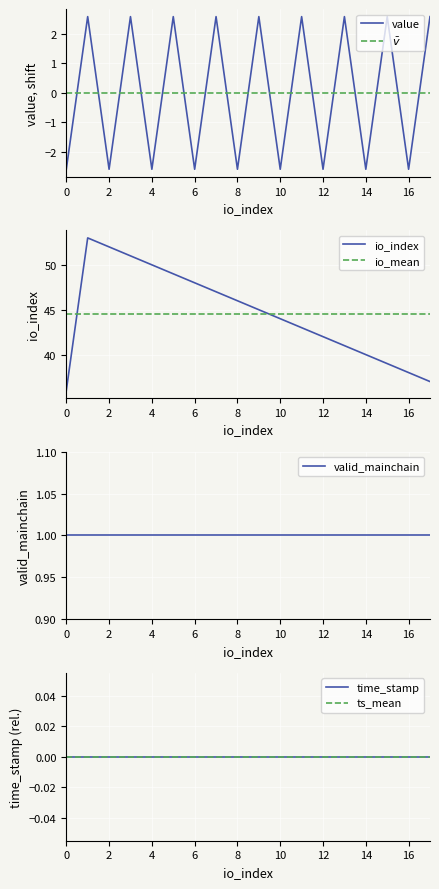

The value series shows -0.6 at 16. True or false?

False